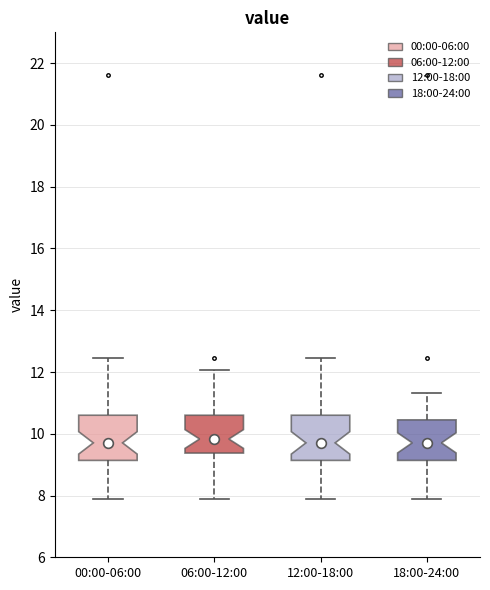

Where is the lower edge of the box for 06:00-12:00 on the y-axis? The values are not printed on the chart, so give them approximately, as read against the axis.

9.4